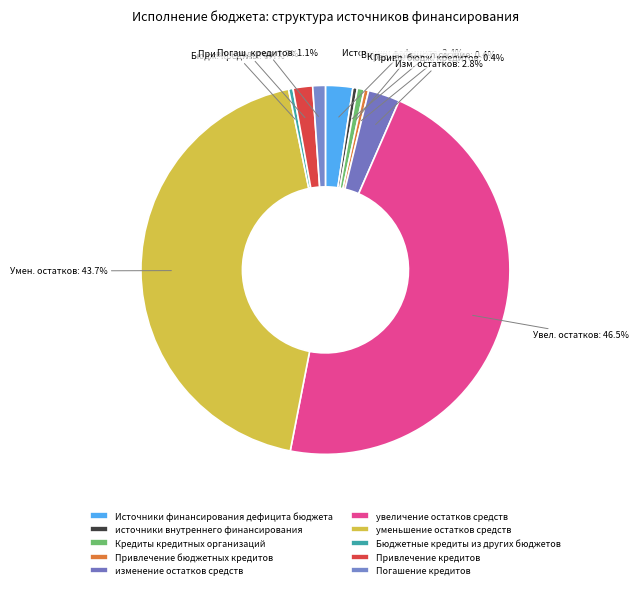

Is it true that источники внутреннего финансирования is 0% of the pie?

True